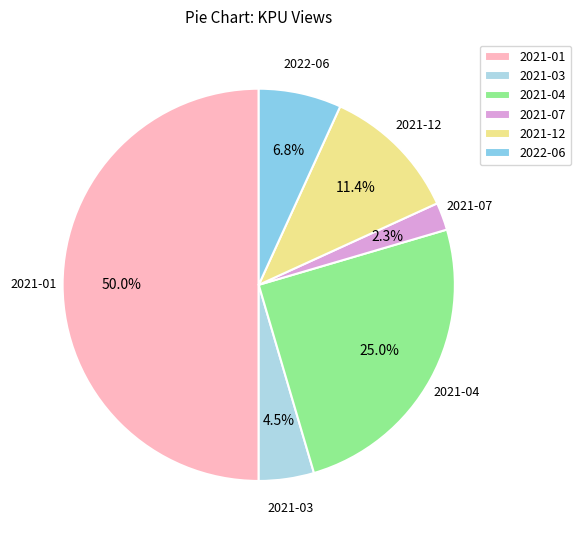

To the nearest percent, what is the difference between the largest and smallest slice percentages?

48%